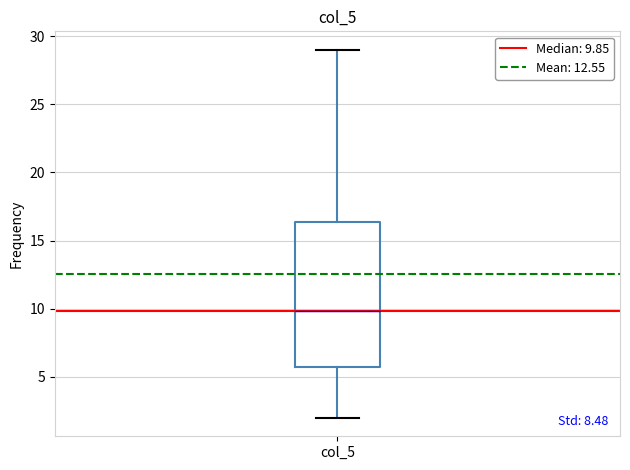

Where does the lower whisker of the box for col_5 end on the y-axis? The values are not printed on the chart, so give them approximately, as read against the axis.

2.0